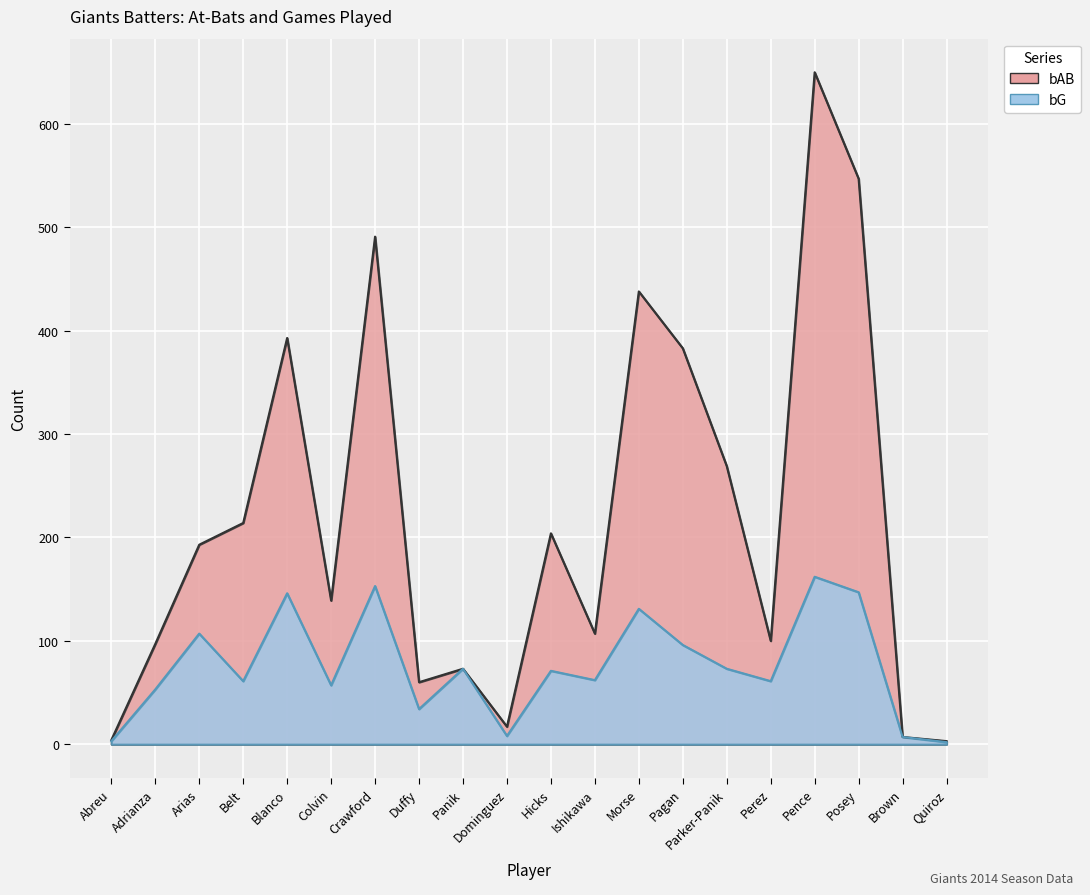

At which category does the chart reach its minimum across all series?

Quiroz